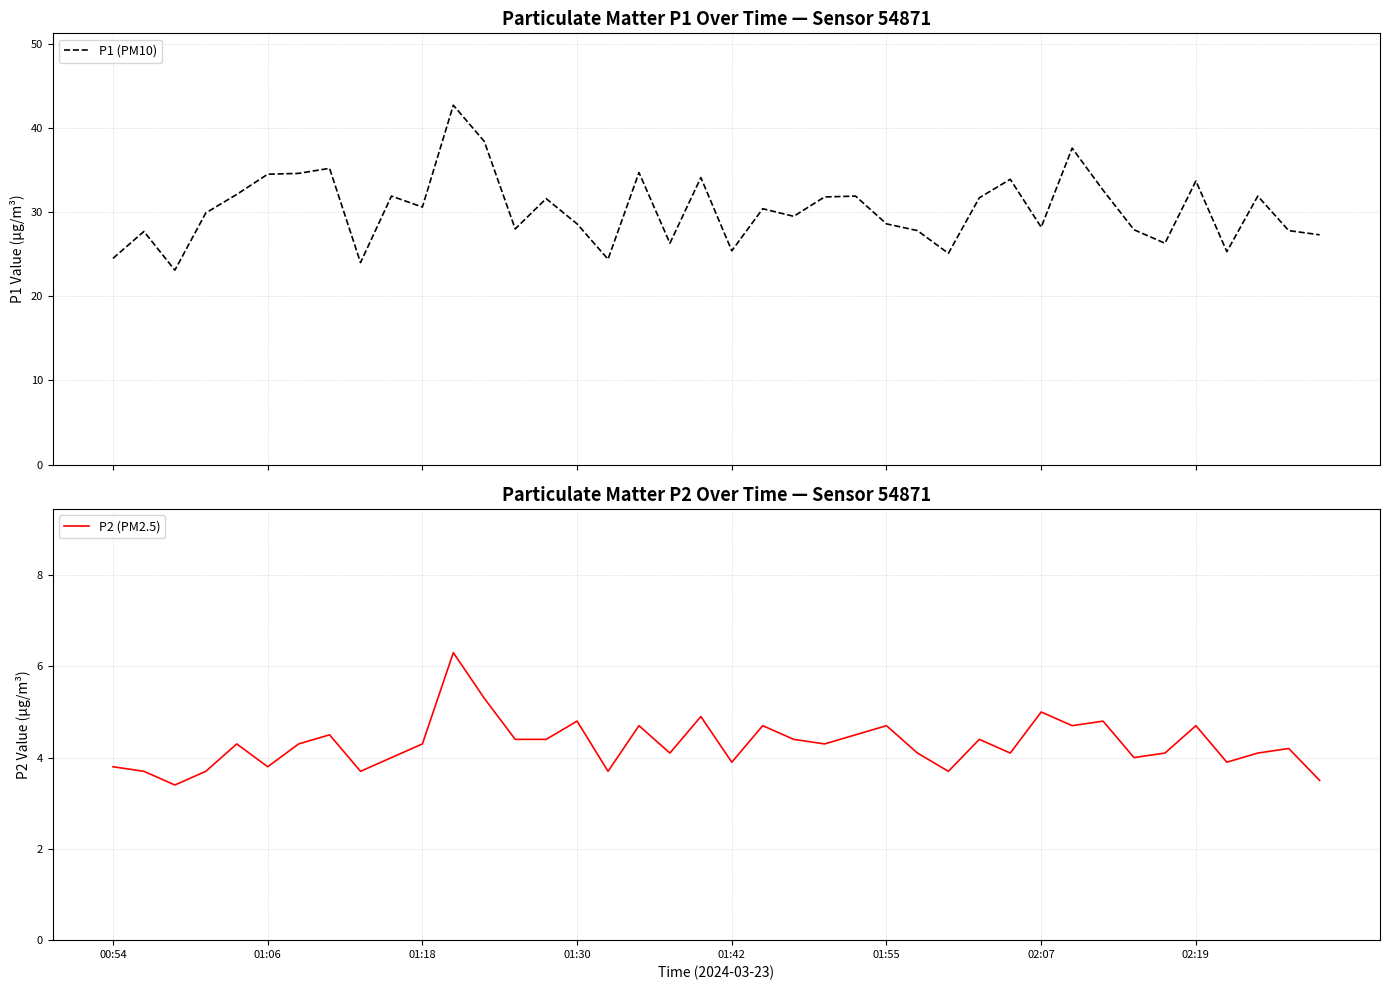

Is it true that P2 (PM2.5) equals 4.7 at 01:55?

True